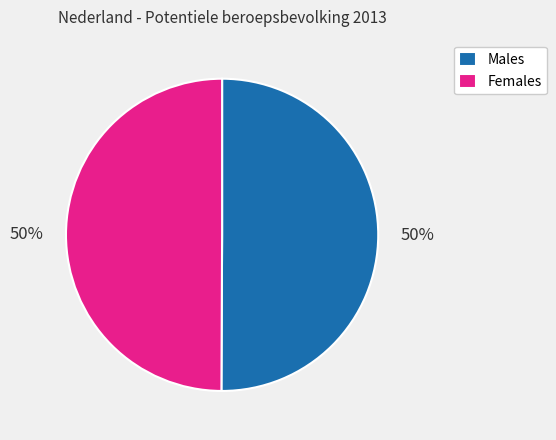

Is the sum of Males and Females greater than half?

Yes